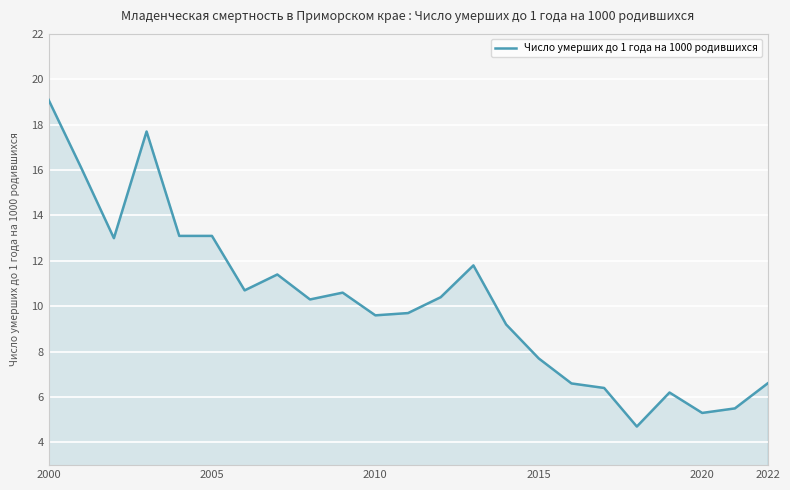

What is the difference between the maximum and minimum values?

14.4